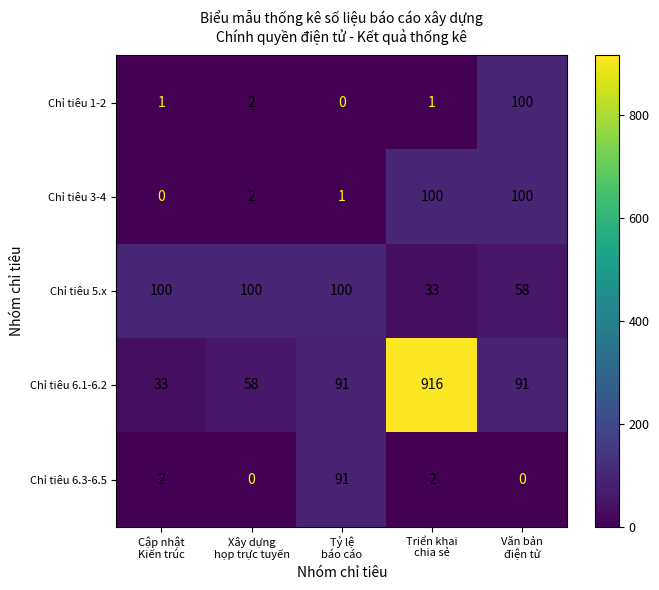

Reading left to right, extract all data points from this chart.

Chỉ tiêu 1-2: 1	2	0	1	100
Chỉ tiêu 3-4: 0	2	1	100	100
Chỉ tiêu 5.x: 100	100	100	33	58
Chỉ tiêu 6.1-6.2: 33	58	91	916	91
Chỉ tiêu 6.3-6.5: 2	0	91	2	0